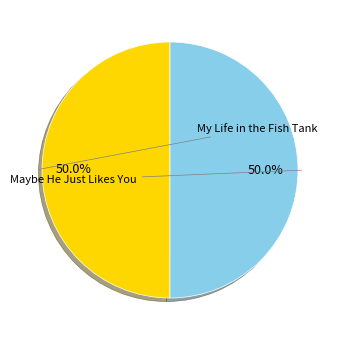

Combined, what portion of the pie is Maybe He Just Likes You and My Life in the Fish Tank?

100.0%